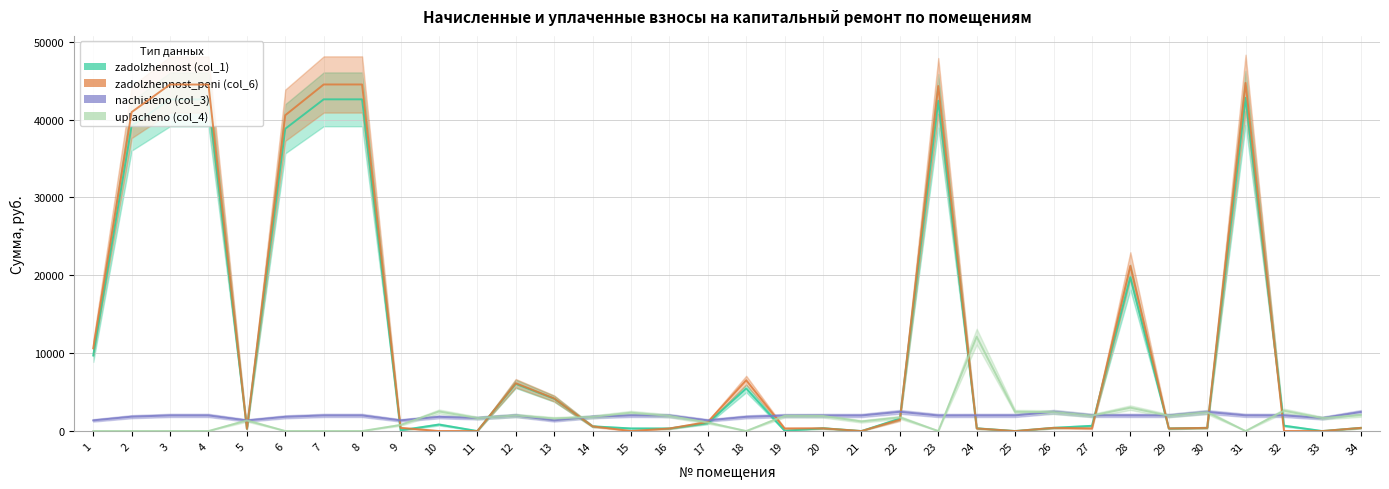

What are all the series names shown in the legend?

zadolzhennost (col_1), zadolzhennost_peni (col_6), nachisleno (col_3), uplacheno (col_4)